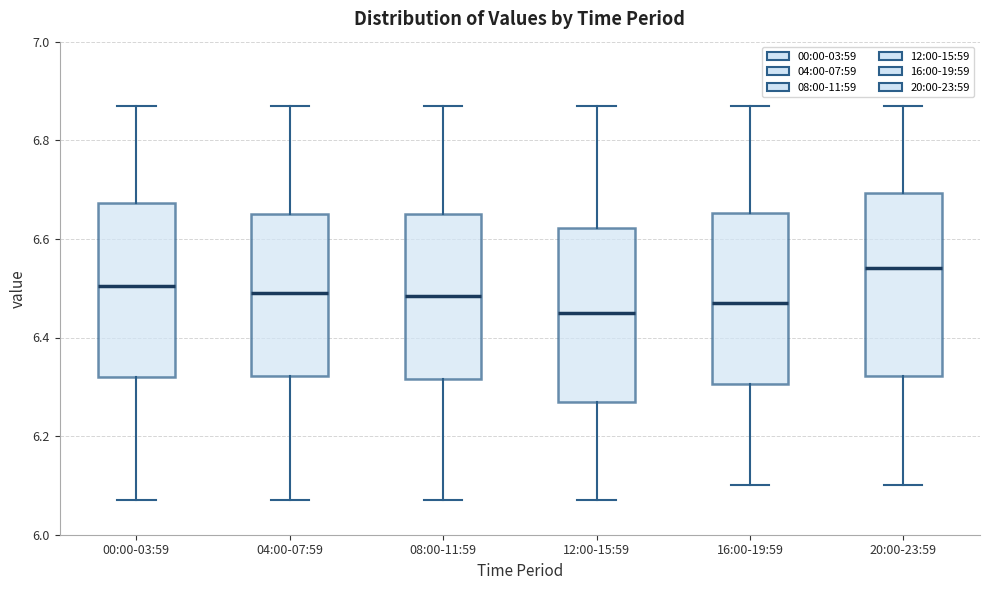

Reading left to right, transcribe this box plot: for each box, give where its median line is, the range the box spans, and where its two whiskers end, as read against the y-axis. The values are not printed on the chart, so give them approximately, as read against the axis.

00:00-03:59: median 6.50, box 6.32 to 6.68, whiskers 6.08 to 6.88
04:00-07:59: median 6.50, box 6.32 to 6.66, whiskers 6.08 to 6.88
08:00-11:59: median 6.48, box 6.32 to 6.66, whiskers 6.08 to 6.88
12:00-15:59: median 6.46, box 6.28 to 6.62, whiskers 6.08 to 6.88
16:00-19:59: median 6.48, box 6.30 to 6.66, whiskers 6.10 to 6.88
20:00-23:59: median 6.54, box 6.32 to 6.70, whiskers 6.10 to 6.88